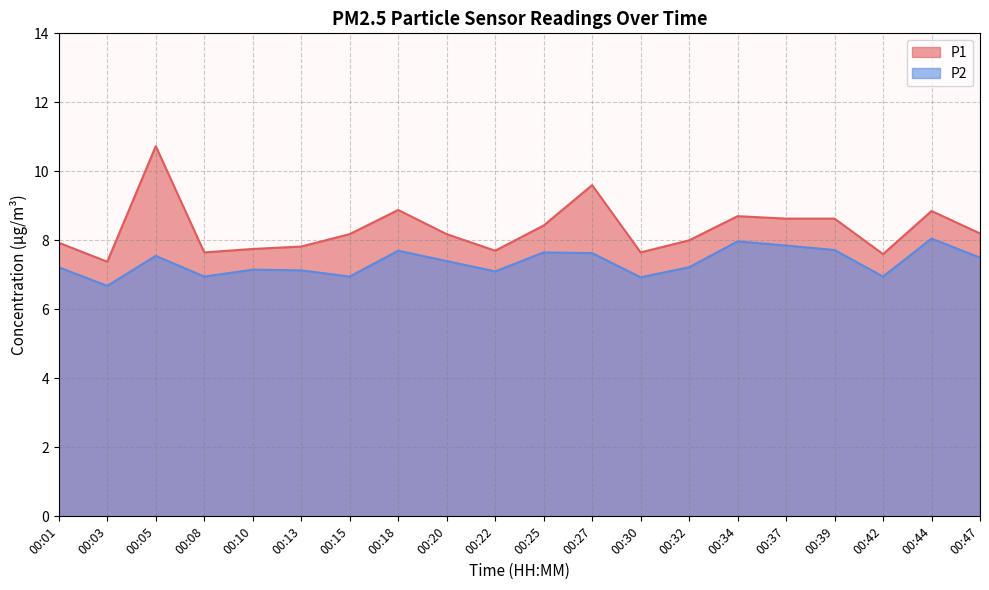

Reading right to left, what are all the values shown in this chart?

P1: 8.2	8.8	7.6	8.6	8.6	8.7	8.0	7.7	9.6	8.4	7.7	8.2	8.9	8.2	7.8	7.8	7.7	10.7	7.4	7.9
P2: 7.5	8.1	7.0	7.7	7.8	8.0	7.2	6.9	7.6	7.7	7.1	7.4	7.7	7.0	7.1	7.2	7.0	7.5	6.7	7.2